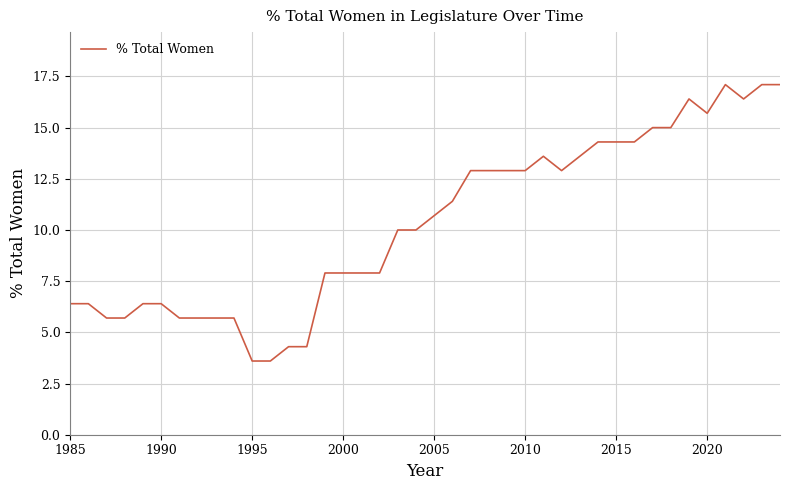

What is the difference between the maximum and minimum values?

13.5